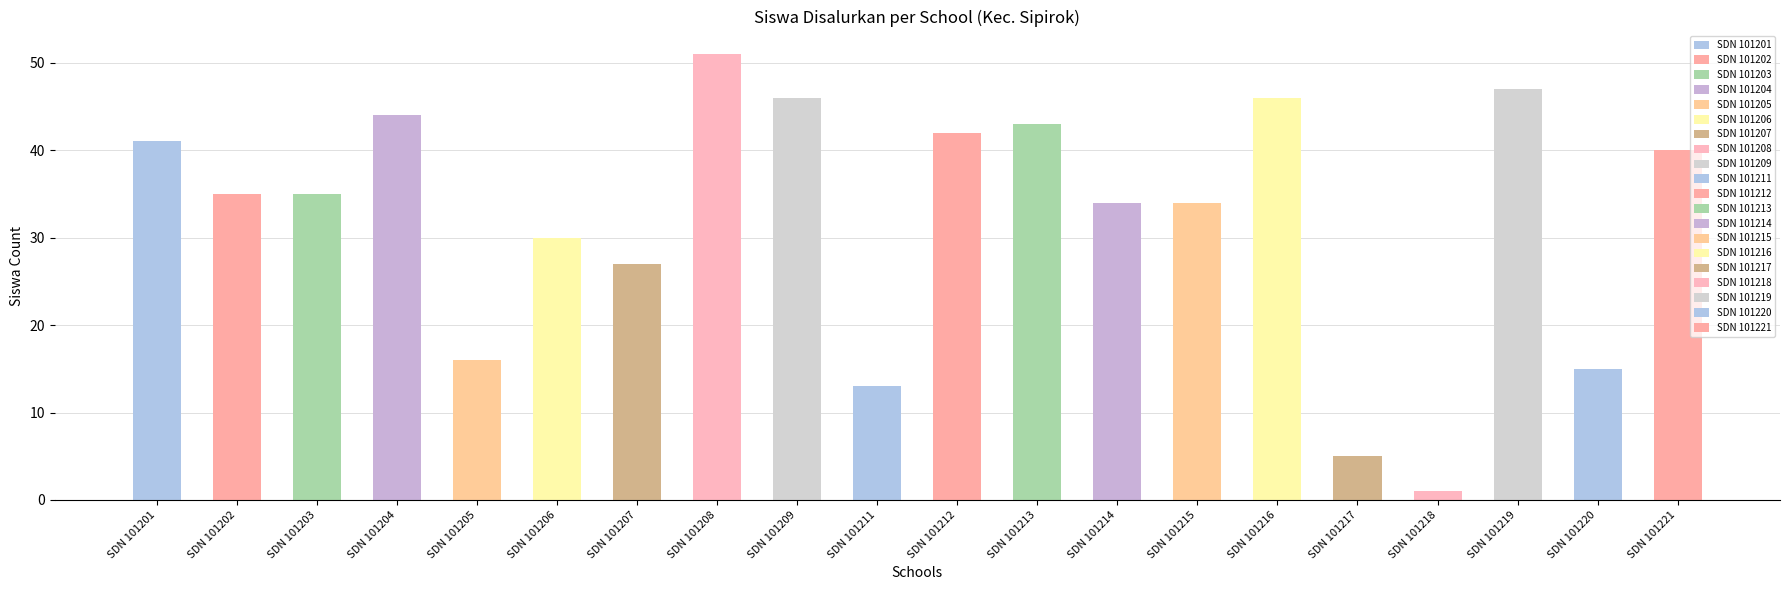

What is the difference between the second highest and second lowest values?

42